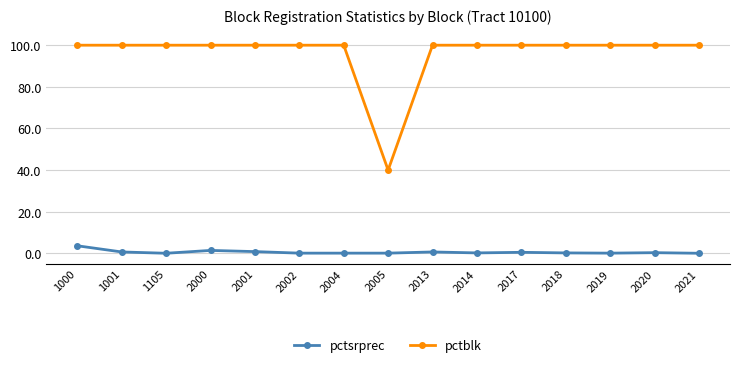

The pctsrprec series shows 1.4 at 2000. True or false?

True